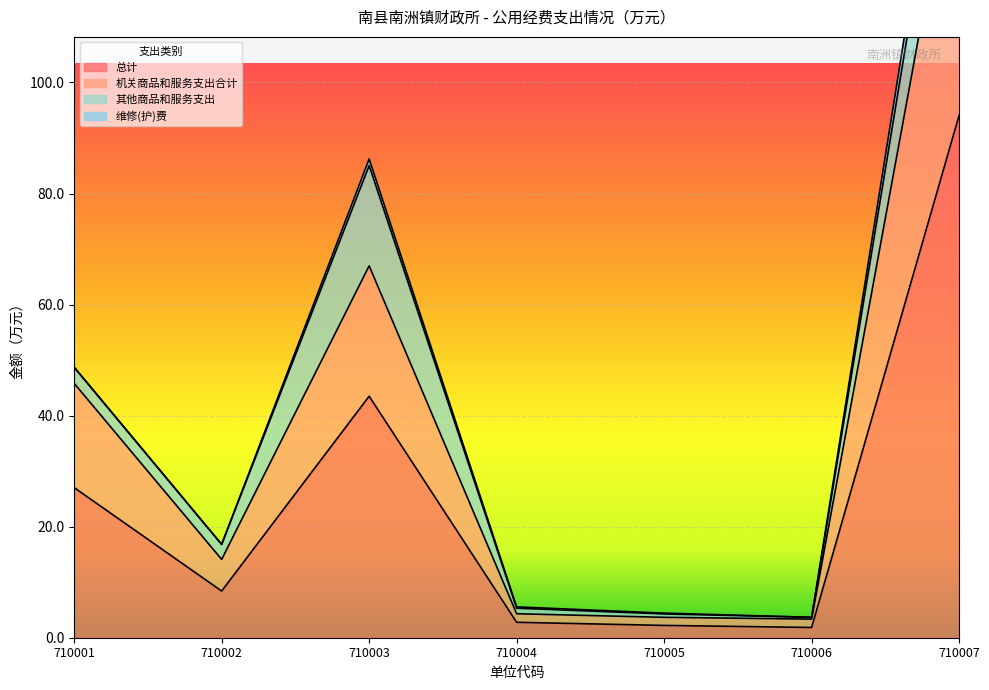

The 总计 series shows 8.4 at 710002. True or false?

True